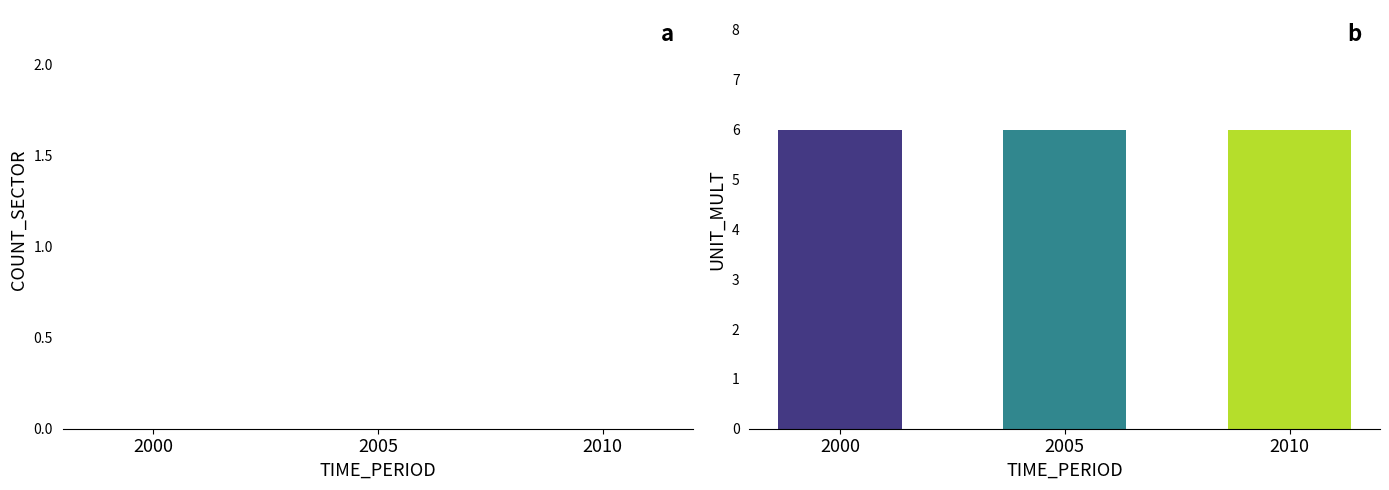

The value of UNIT_MULT at 2010 is 6. True or false?

True